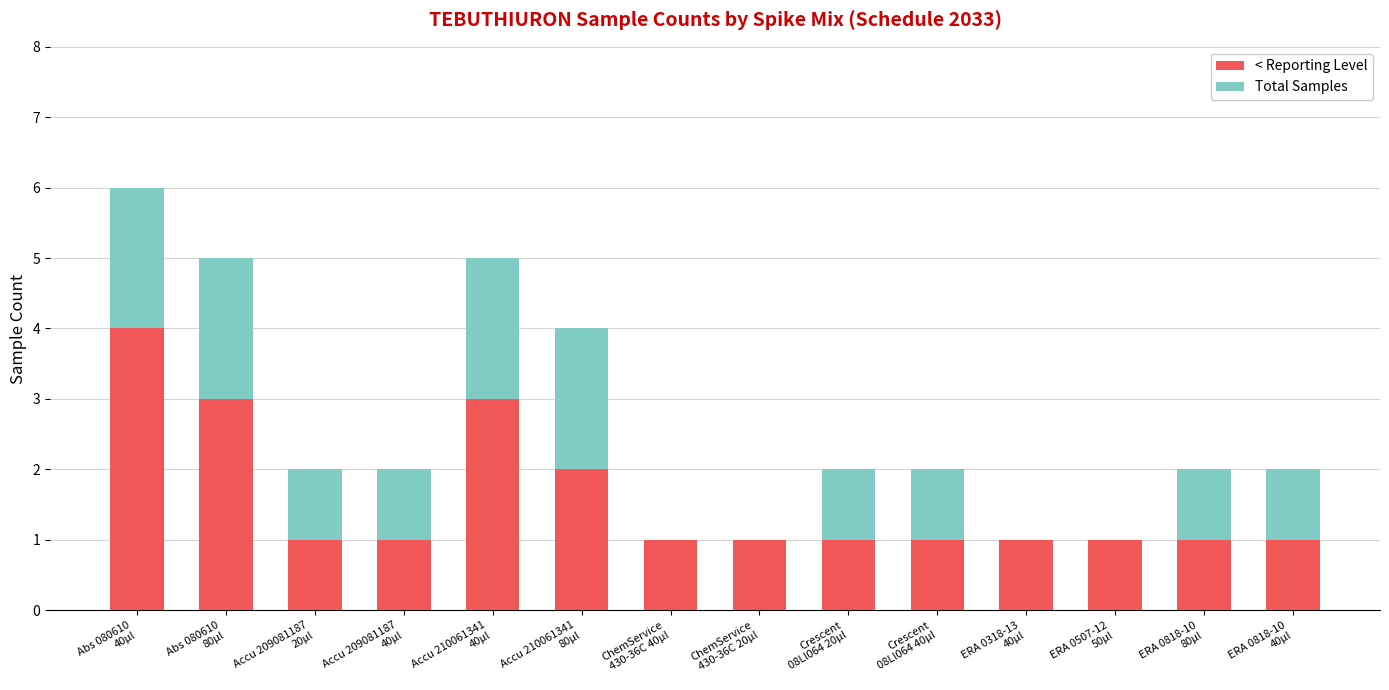

What is the maximum value for < Reporting Level?

4